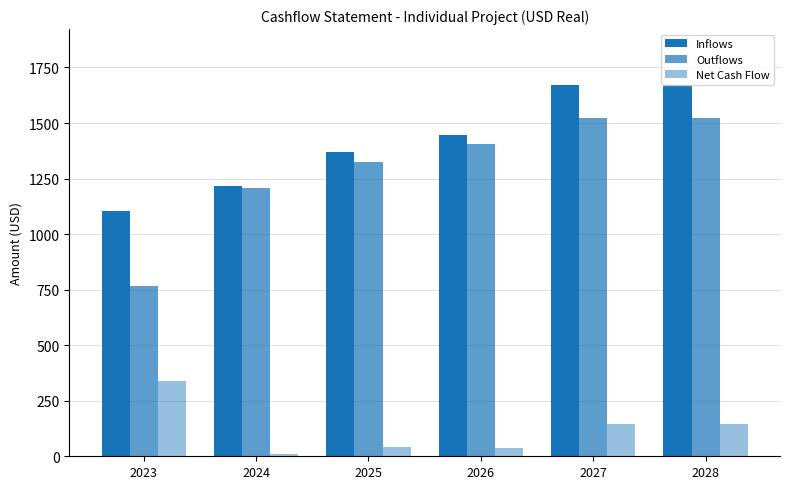

How many data points in Net Cash Flow are above 147?

3